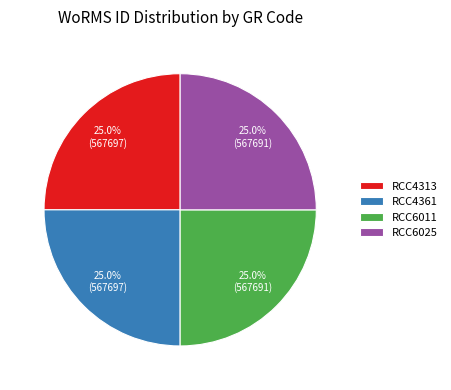

How many segments does this pie chart have?

4